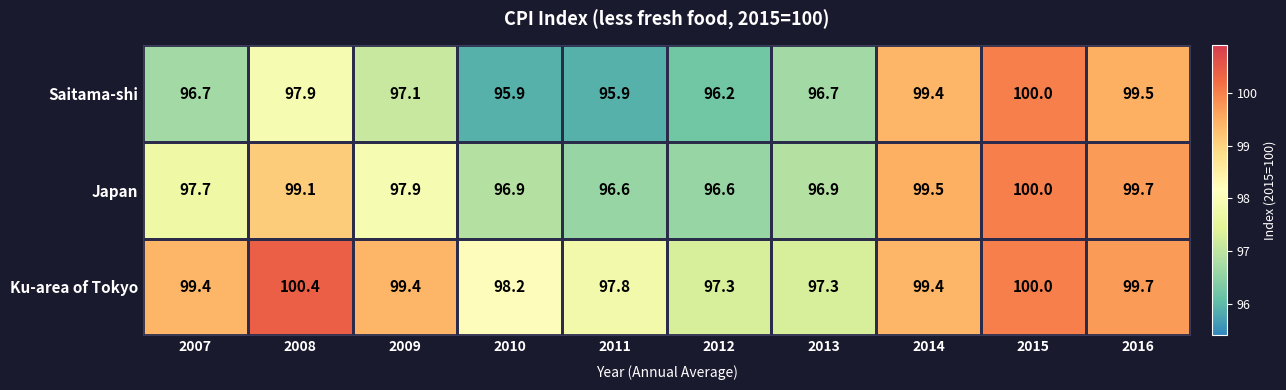

What is the highest value of the Ku-area of Tokyo series?

100.4